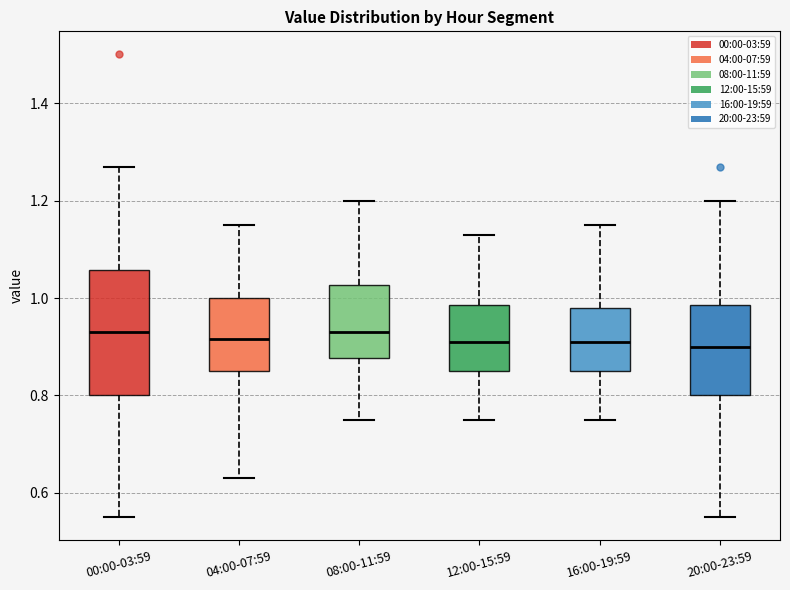

Where does the median line of the box for 16:00-19:59 sit on the y-axis? The values are not printed on the chart, so give them approximately, as read against the axis.

0.92